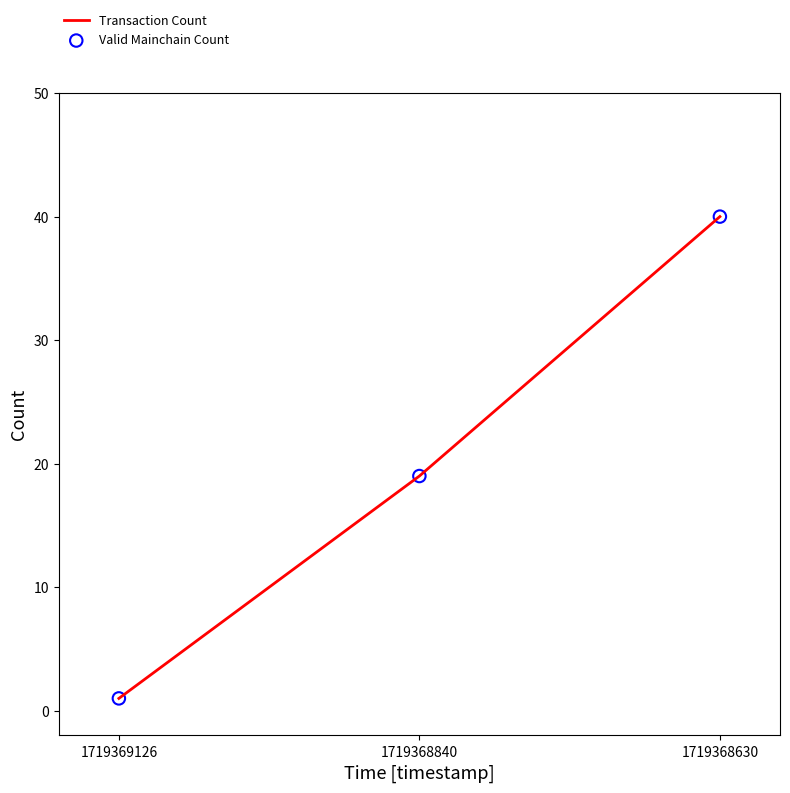

Which has a higher value, 1719368840 or 1719368630?

1719368630